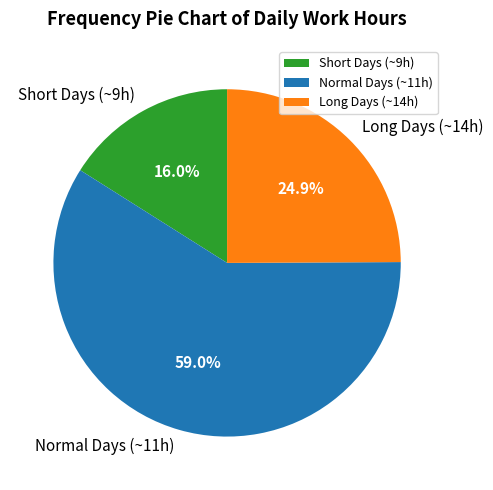

What is the total percentage of Normal Days (~11h) and Short Days (~9h)?

75.1%